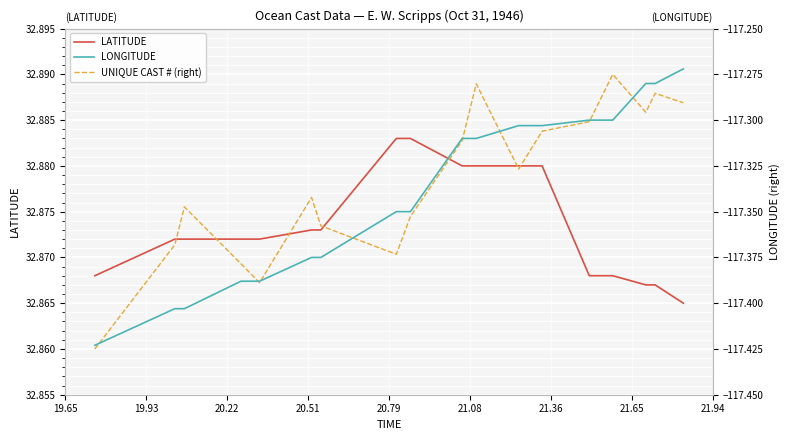

What value does the LONGITUDE series have at 21.65?

-117.3